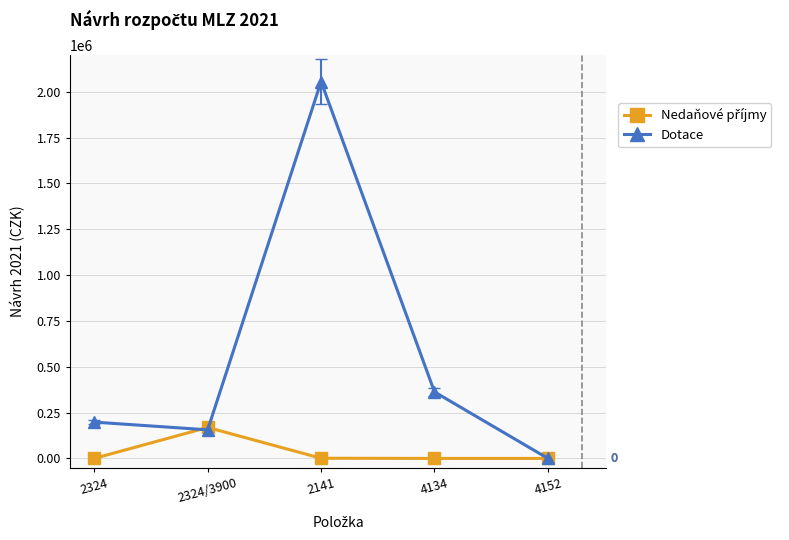

Which series has the widest spread of values?

Dotace